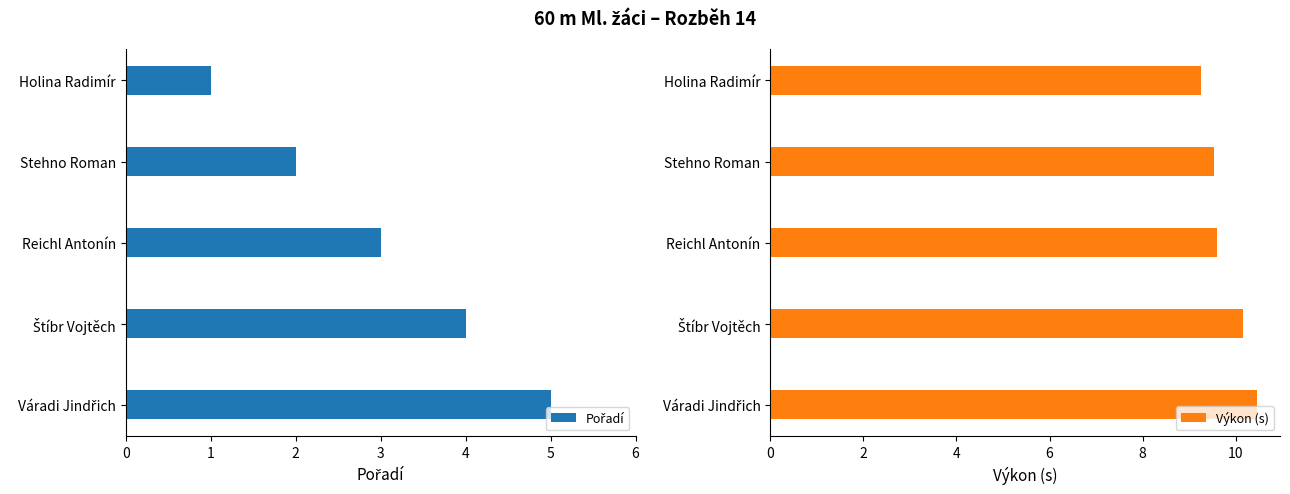

At how many categories does at least one series exceed 10?

2